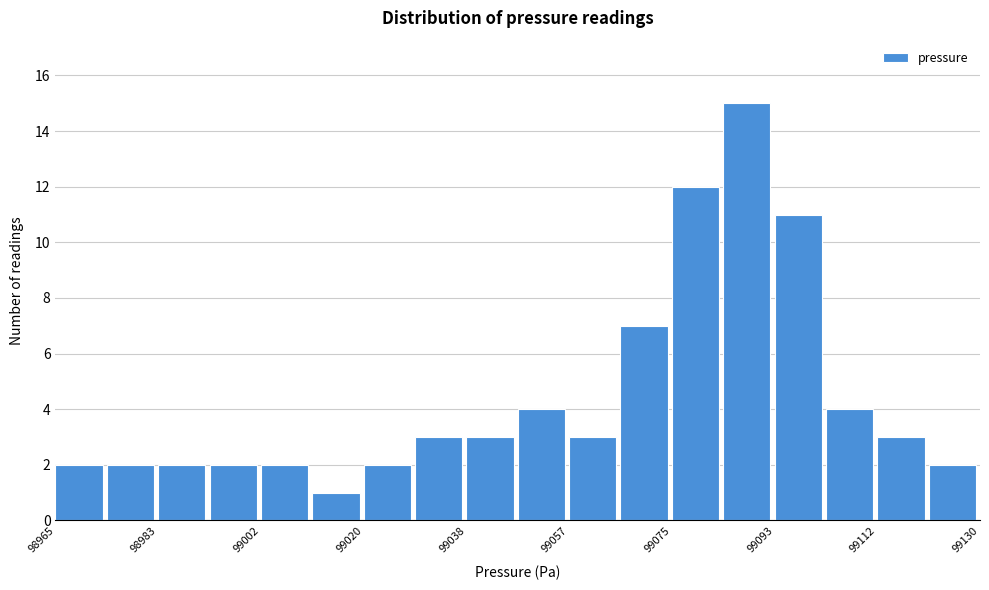

Over which range of the x-axis is the bar tallest?

99084 to 99094